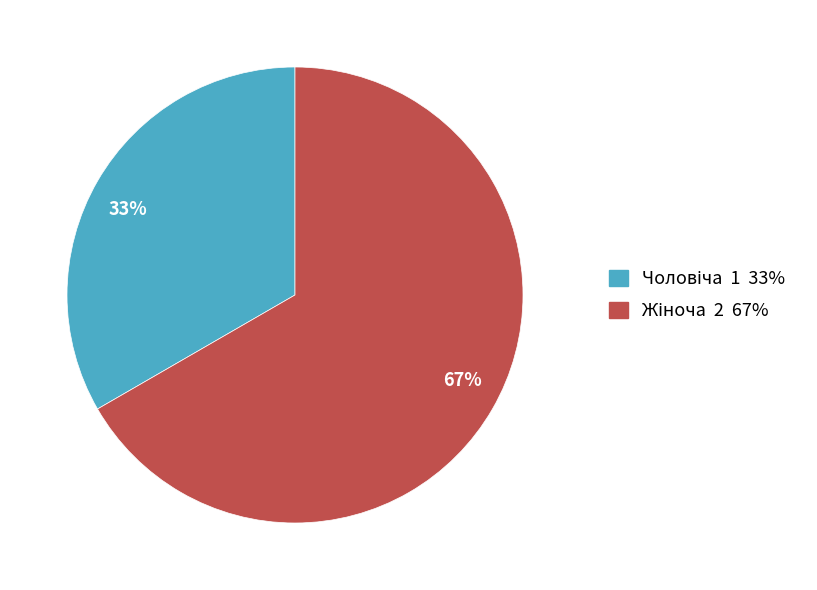

To the nearest percent, what is the average slice percentage?

50%